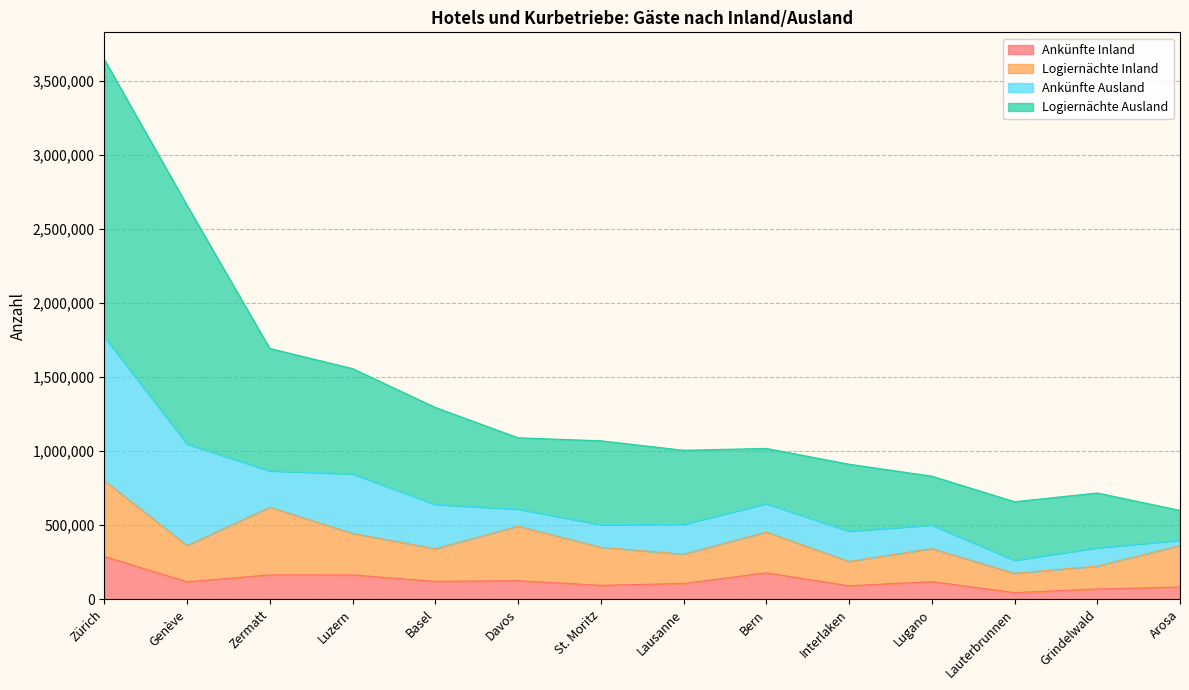

Is it true that Ankünfte Inland equals 120599 at Basel?

True